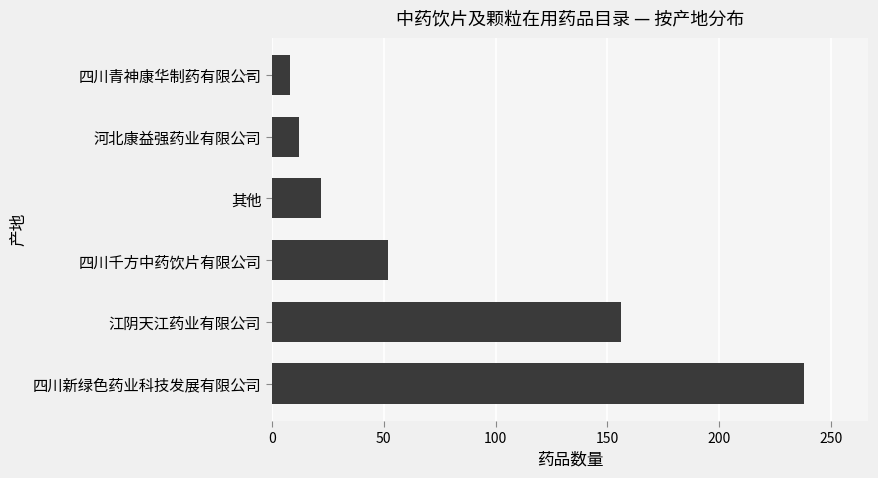

Where is the data nearest to the value 123?

江阴天江药业有限公司